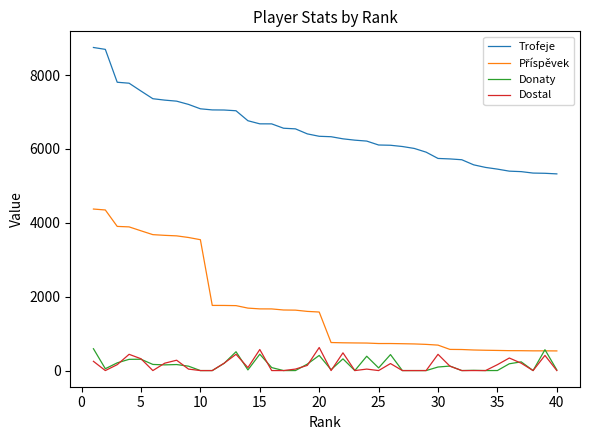

True or false: Trofeje and Donaty intersect in this chart.

False